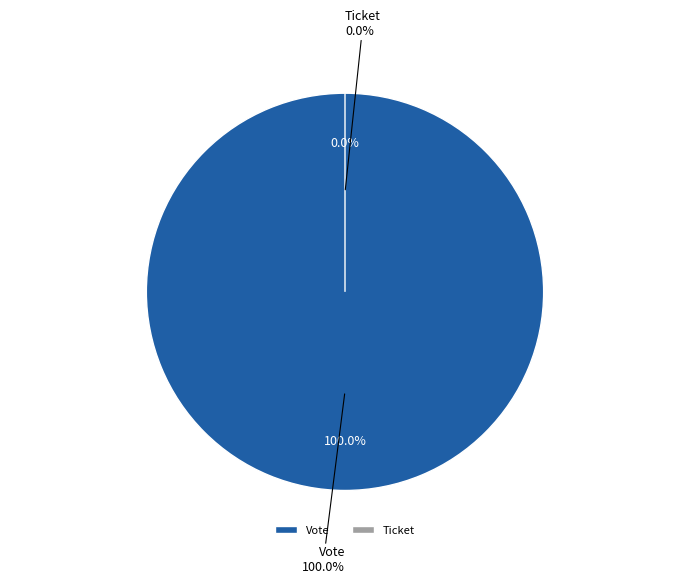

Count the number of slices in the pie.

2